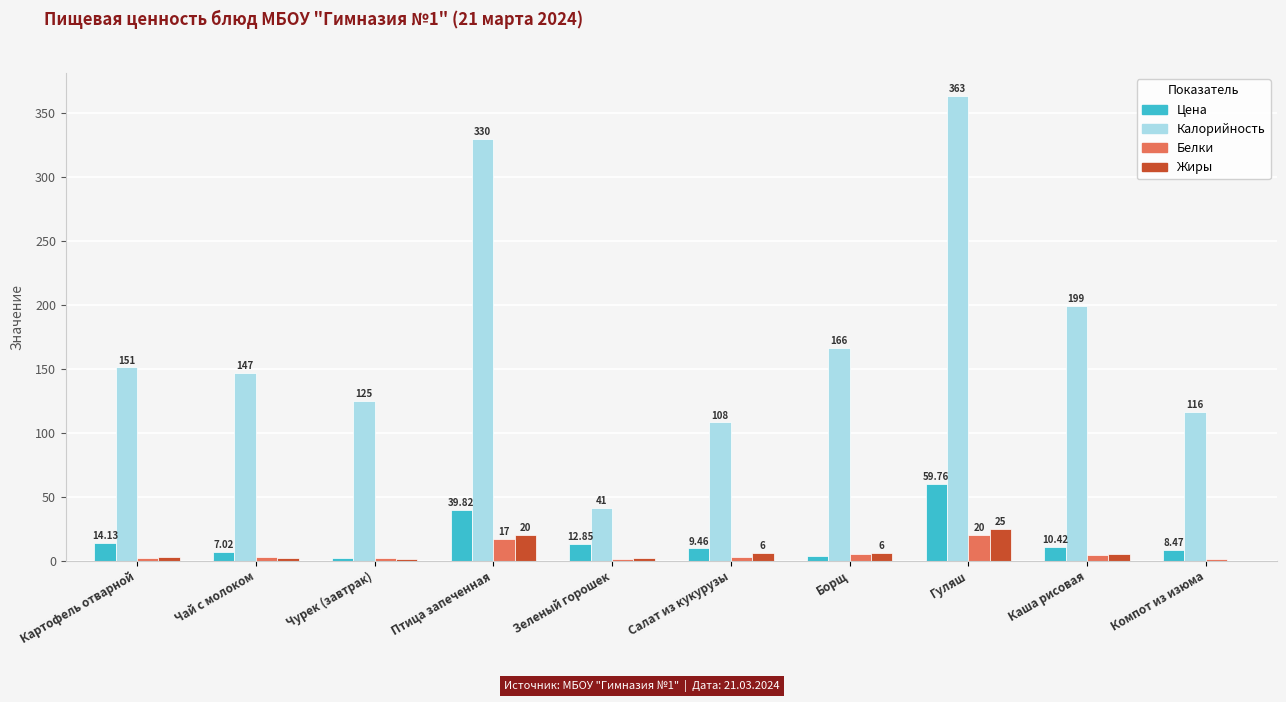

Which series has the largest total across all categories?

Калорийность